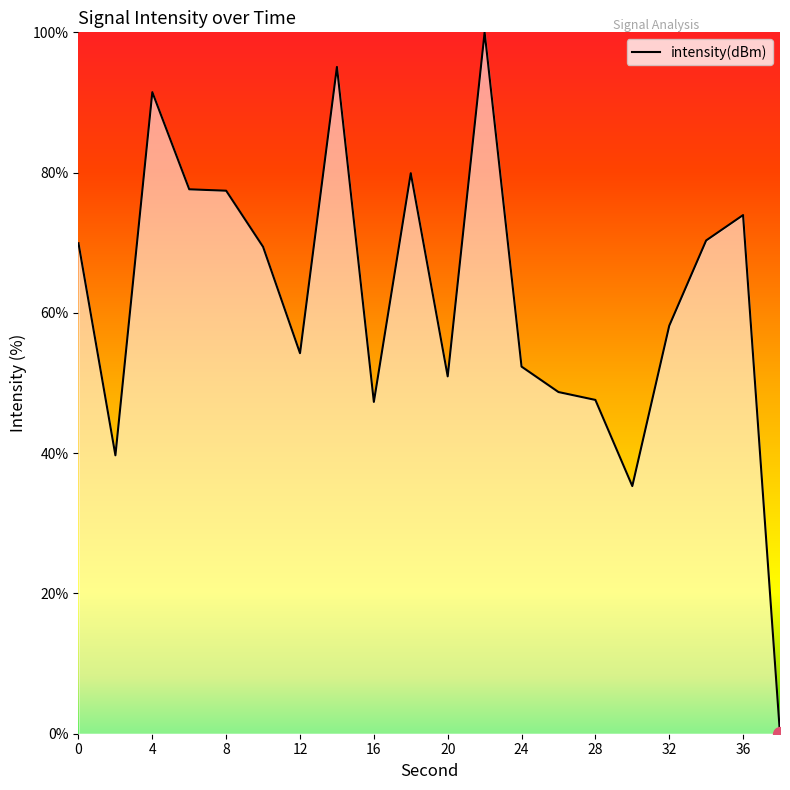

How many lines are shown in the chart?

1